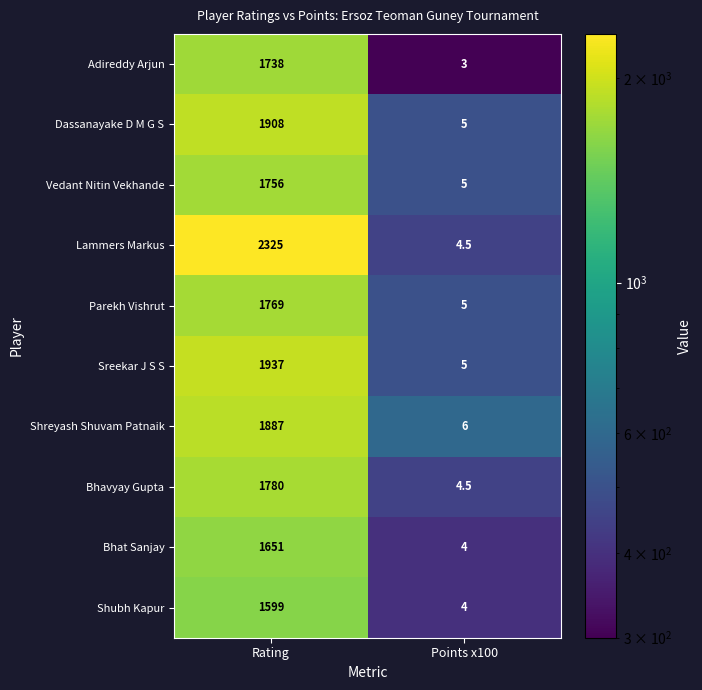

Reading right to left, extract all data points from this chart.

Adireddy Arjun: Points x100=3.0	Rating=1738.0
Dassanayake D M G S: Points x100=5.0	Rating=1908.0
Vedant Nitin Vekhande: Points x100=5.0	Rating=1756.0
Lammers Markus: Points x100=4.5	Rating=2325.0
Parekh Vishrut: Points x100=5.0	Rating=1769.0
Sreekar J S S: Points x100=5.0	Rating=1937.0
Shreyash Shuvam Patnaik: Points x100=6.0	Rating=1887.0
Bhavyay Gupta: Points x100=4.5	Rating=1780.0
Bhat Sanjay: Points x100=4.0	Rating=1651.0
Shubh Kapur: Points x100=4.0	Rating=1599.0